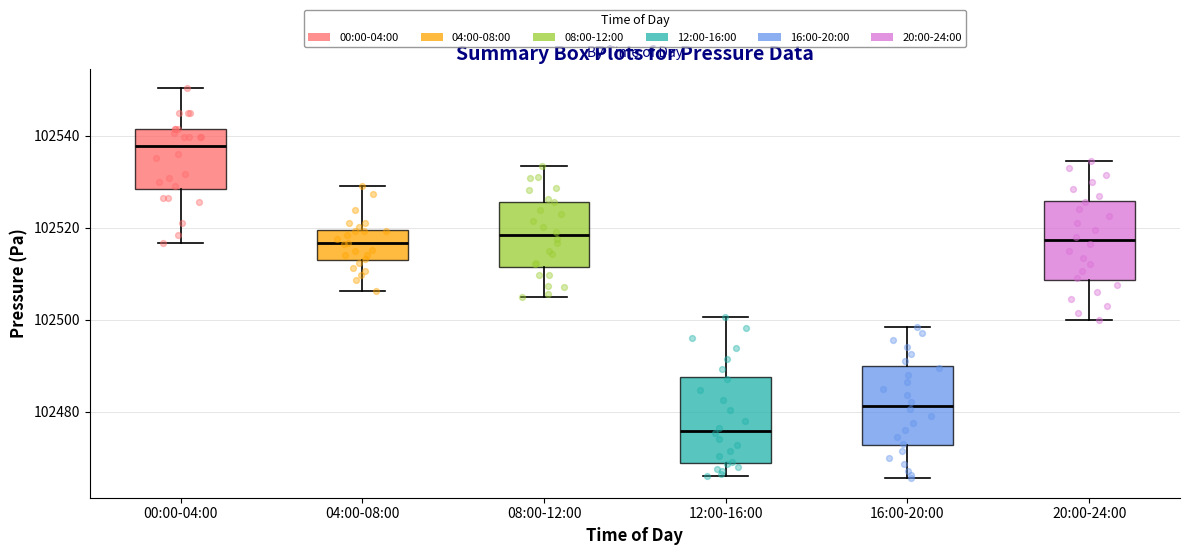

Which box has the lowest median line?

12:00-16:00